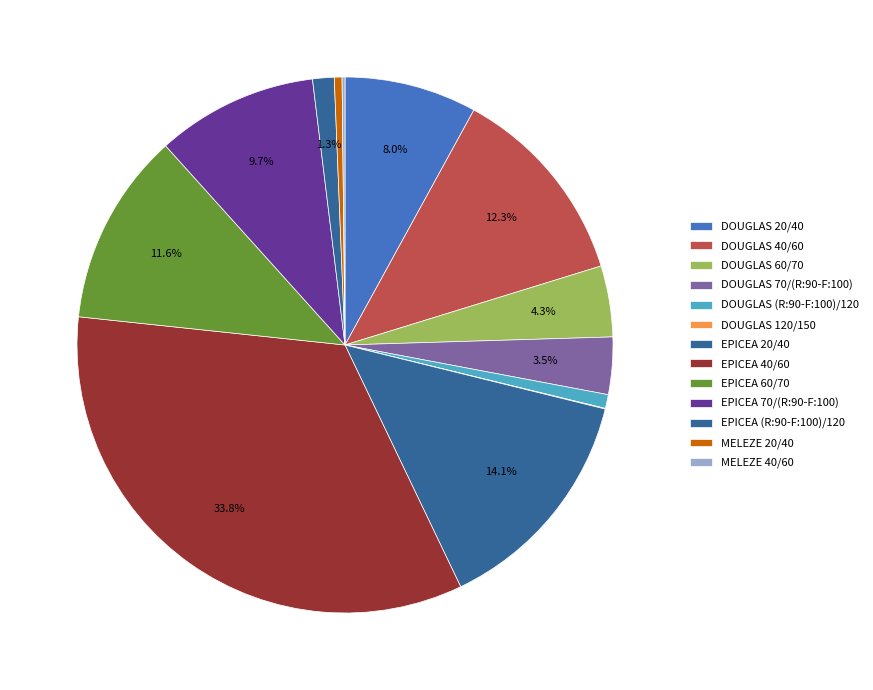

Rank the categories by value from lowest to highest.

DOUGLAS 120/150, MELEZE 40/60, MELEZE 20/40, DOUGLAS (R:90-F:100)/120, EPICEA (R:90-F:100)/120, DOUGLAS 70/(R:90-F:100), DOUGLAS 60/70, DOUGLAS 20/40, EPICEA 70/(R:90-F:100), EPICEA 60/70, DOUGLAS 40/60, EPICEA 20/40, EPICEA 40/60